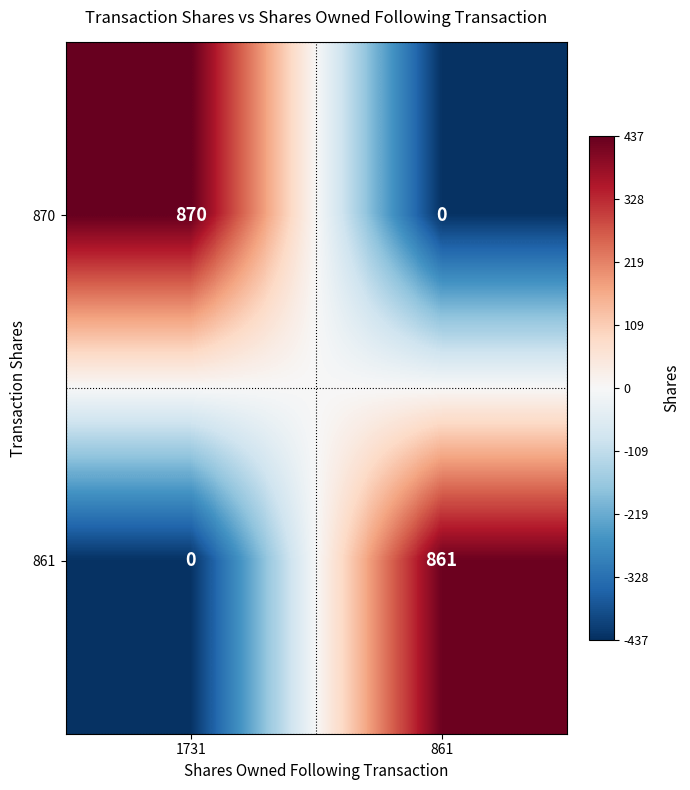

List the labels in order of 870 value, largest first.

1731, 861